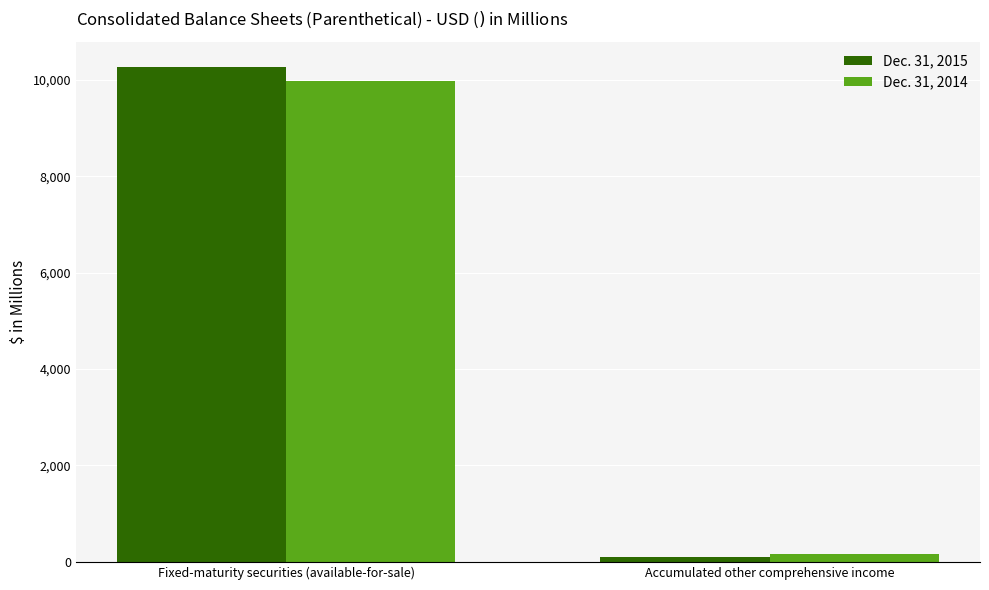

Is it true that Dec. 31, 2015 equals 7175 at Fixed-maturity securities (available-for-sale)?

False